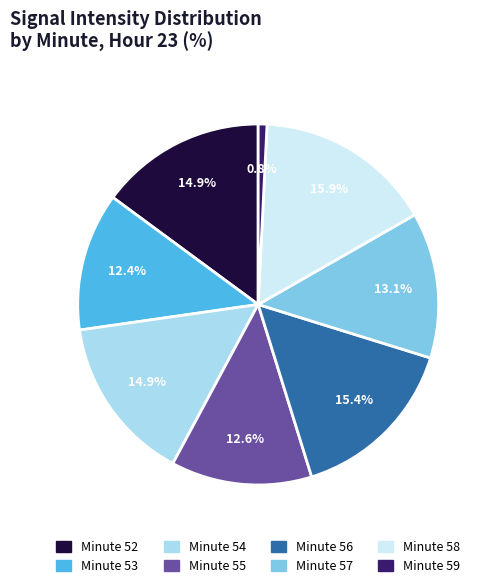

Count the number of slices in the pie.

8